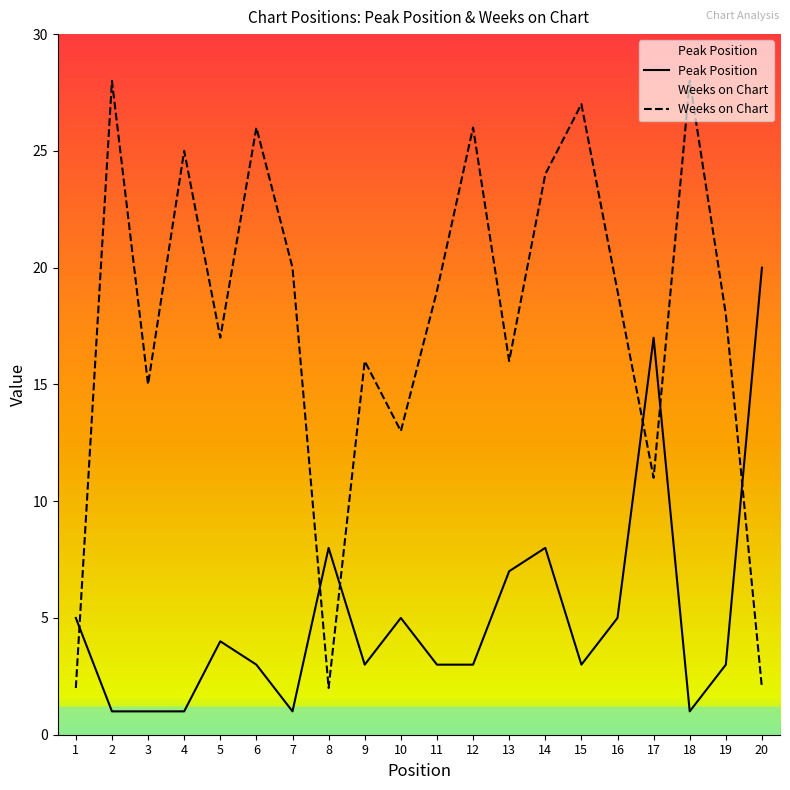

How many interior local peaks does the Peak Position series have?

5